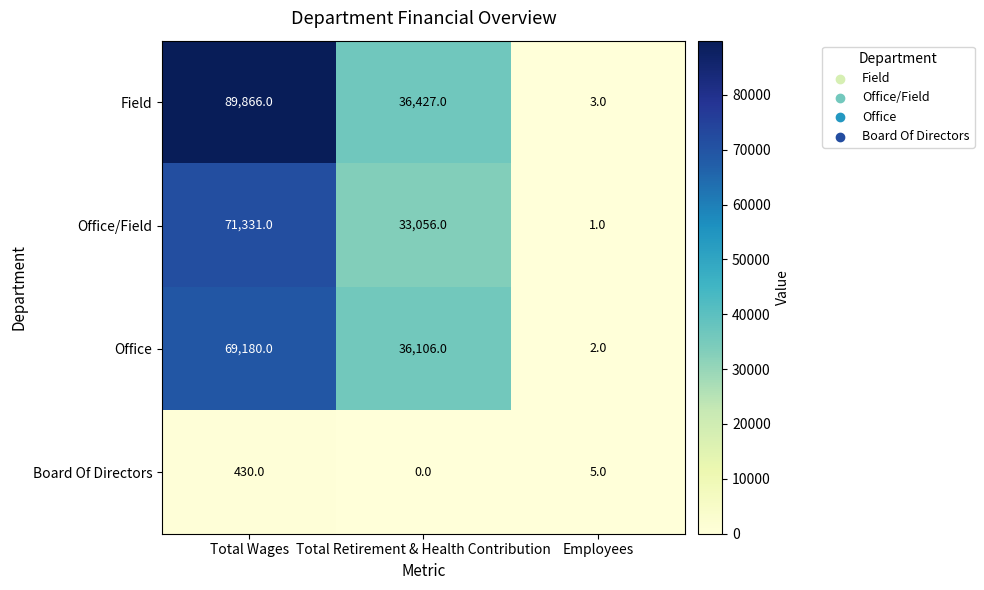

How many series are shown in this chart?

4